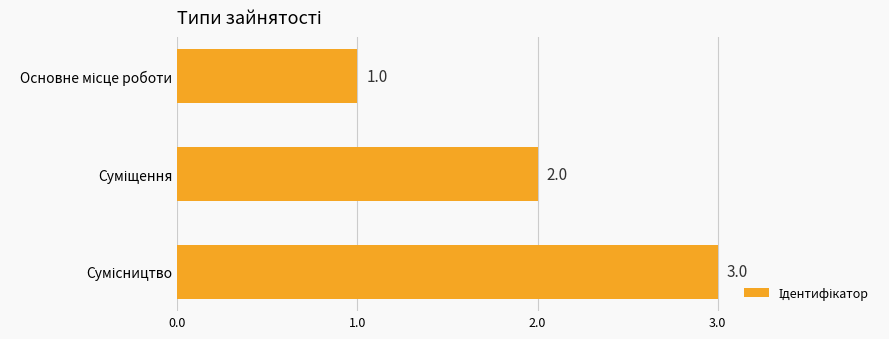

Count the values in the range 1 to 3.

3